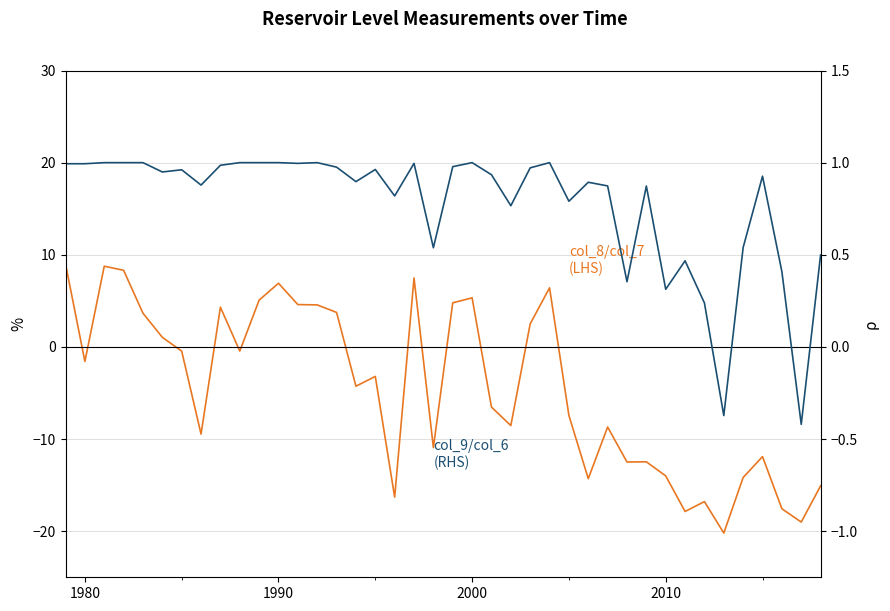

What is the sum of all col_8 / col_7 (LHS) values?

-177.1